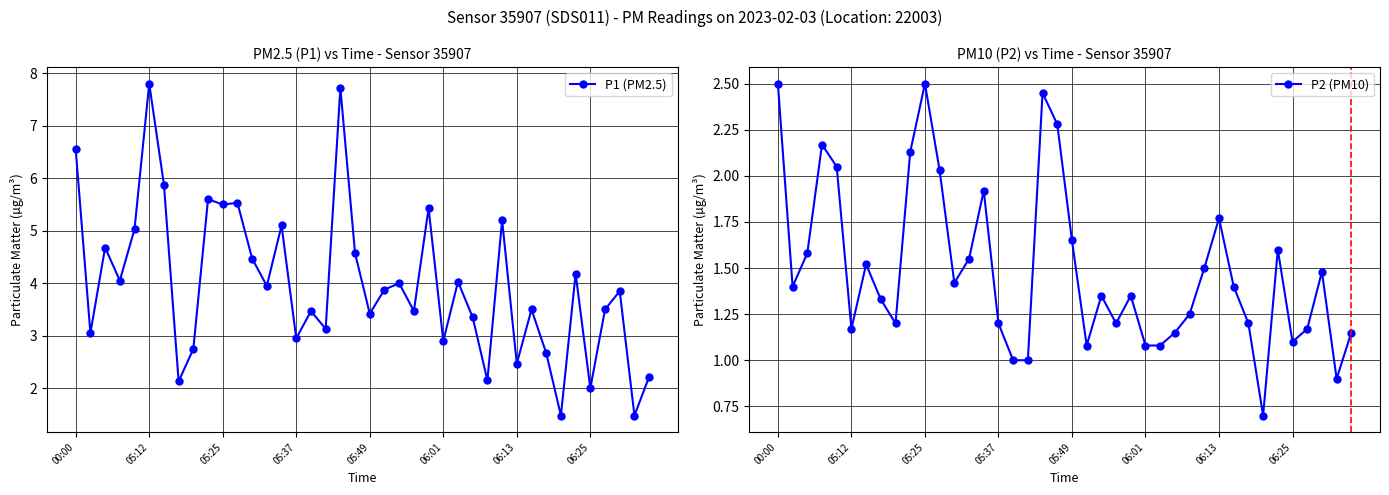

At which label does P2 (PM10) reach its minimum?

33